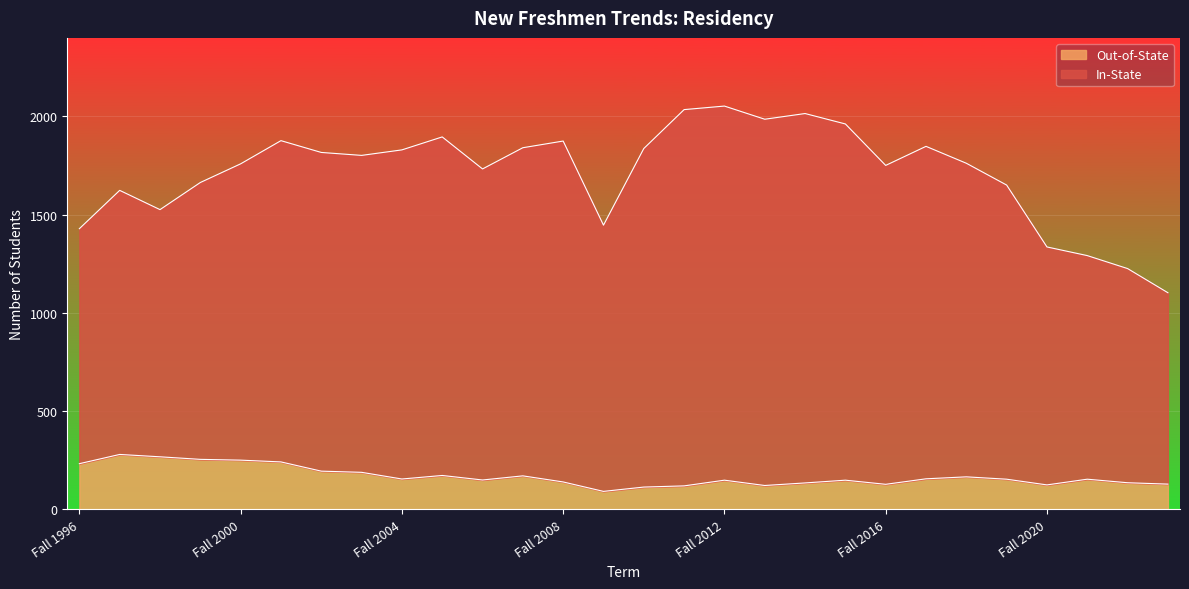

Between Fall 2019 and Fall 2022, which series saw the biggest shift?

In-State